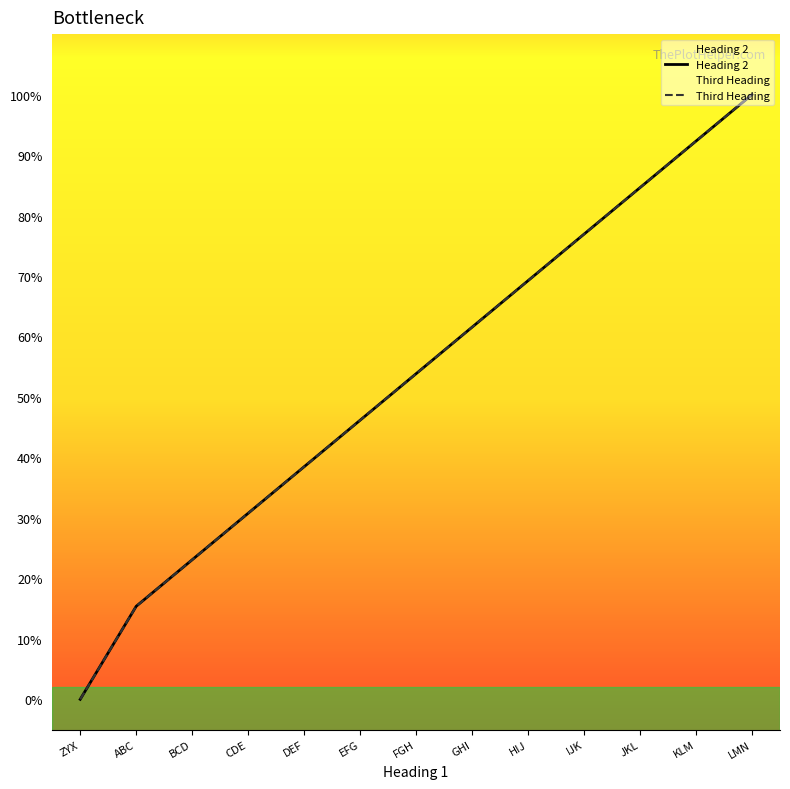

What are all the series names shown in the legend?

Heading 2, Third Heading